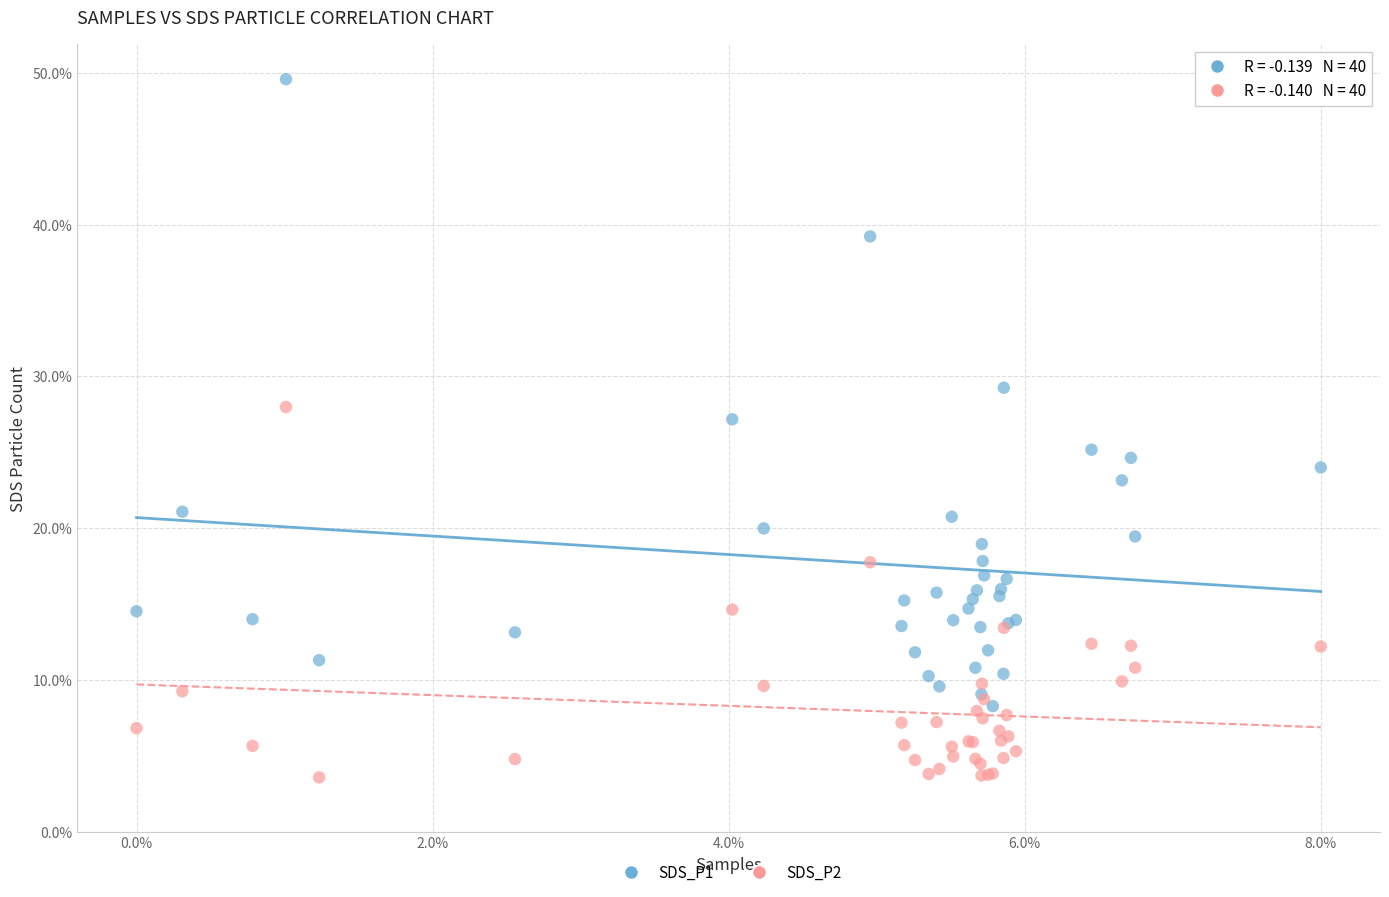

Which series reaches the maximum Y coordinate?

SDS_P1